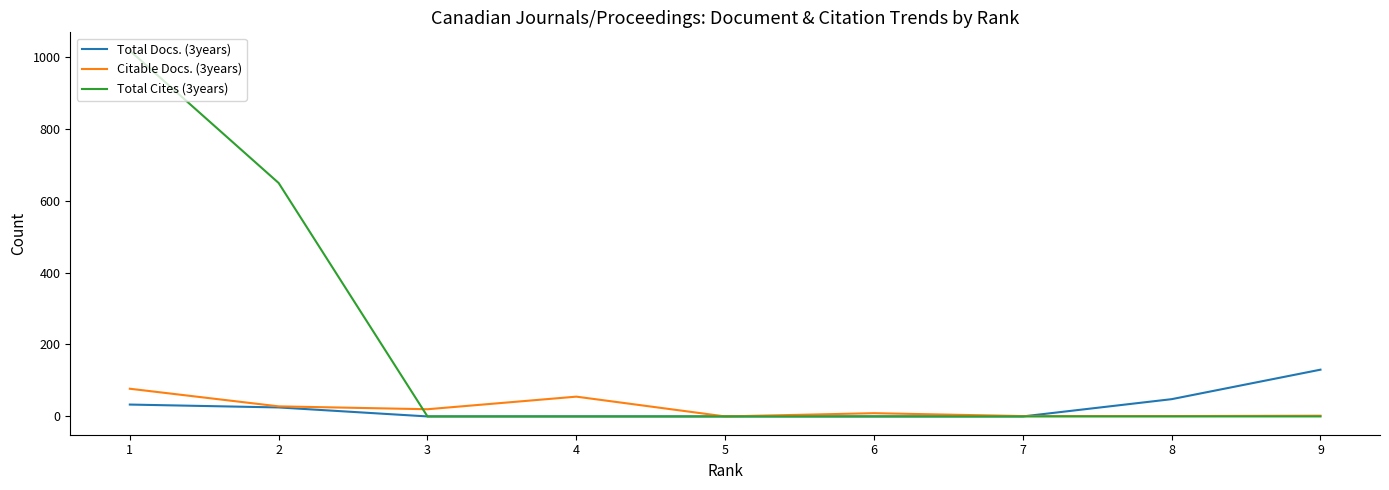

The value of Citable Docs. (3years) at 9 is 2. True or false?

True